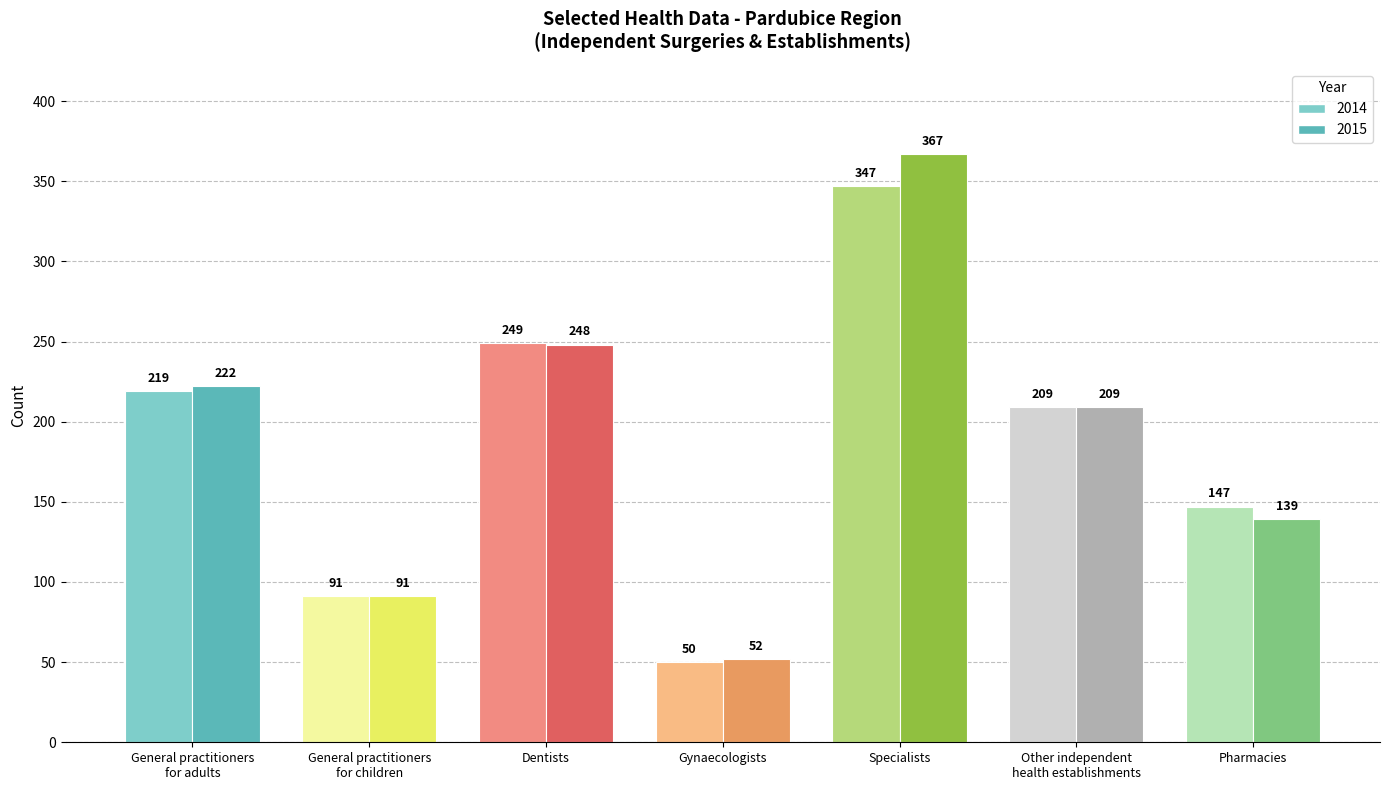

Reading left to right, what are all the values shown in this chart?

2014: 219	91	249	50	347	209	147
2015: 222	91	248	52	367	209	139